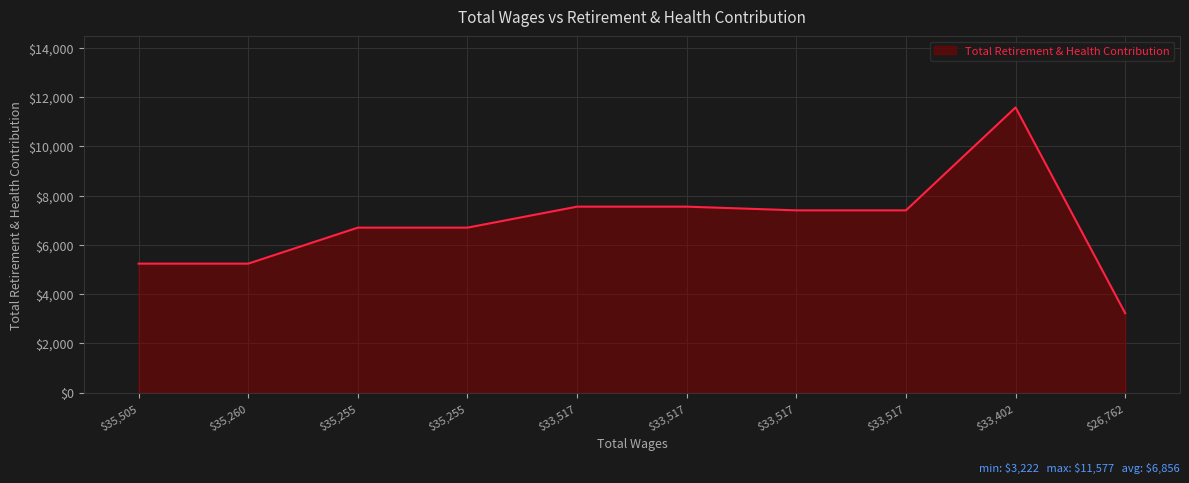

Is this an area chart (filled region under the line)?

Yes